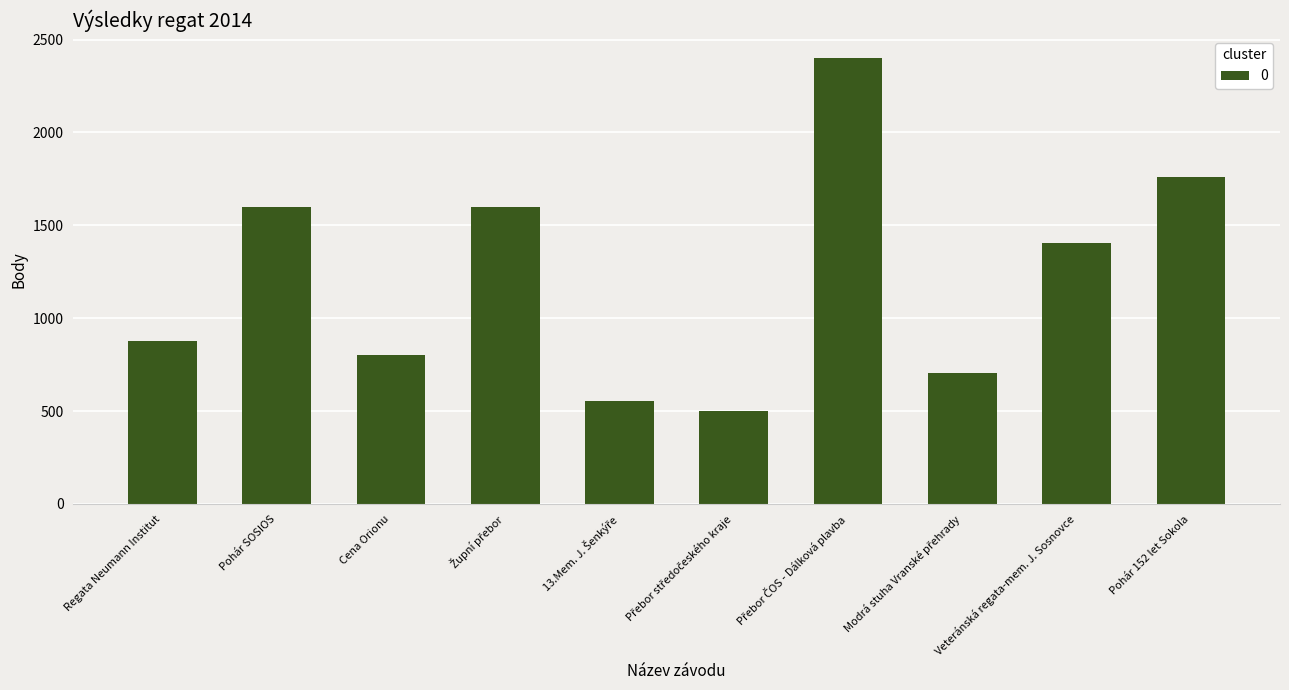

Is it true that the value at Veteránská regata-mem. J. Sosnovce is 2528?

False